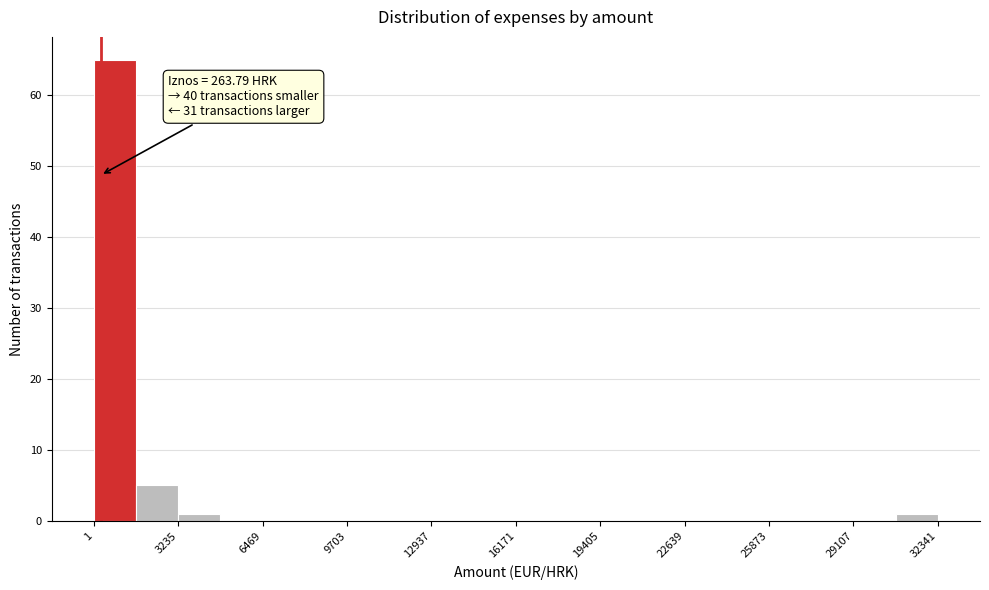

Around what value on the x-axis is the tallest bar? Give the approximate position of its centre, as read against the axis.

1000